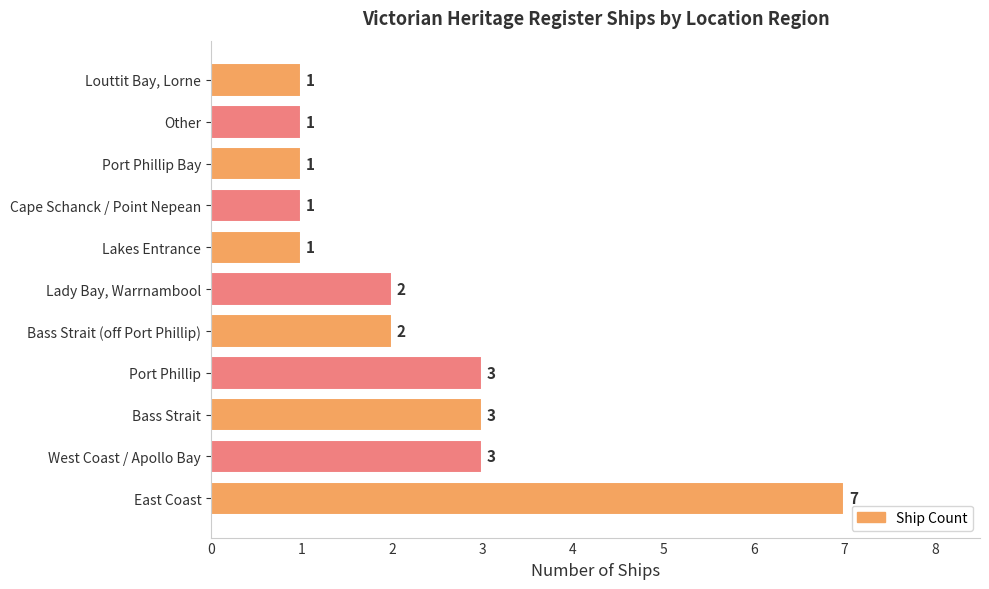

The value at Lakes Entrance is 0. True or false?

False